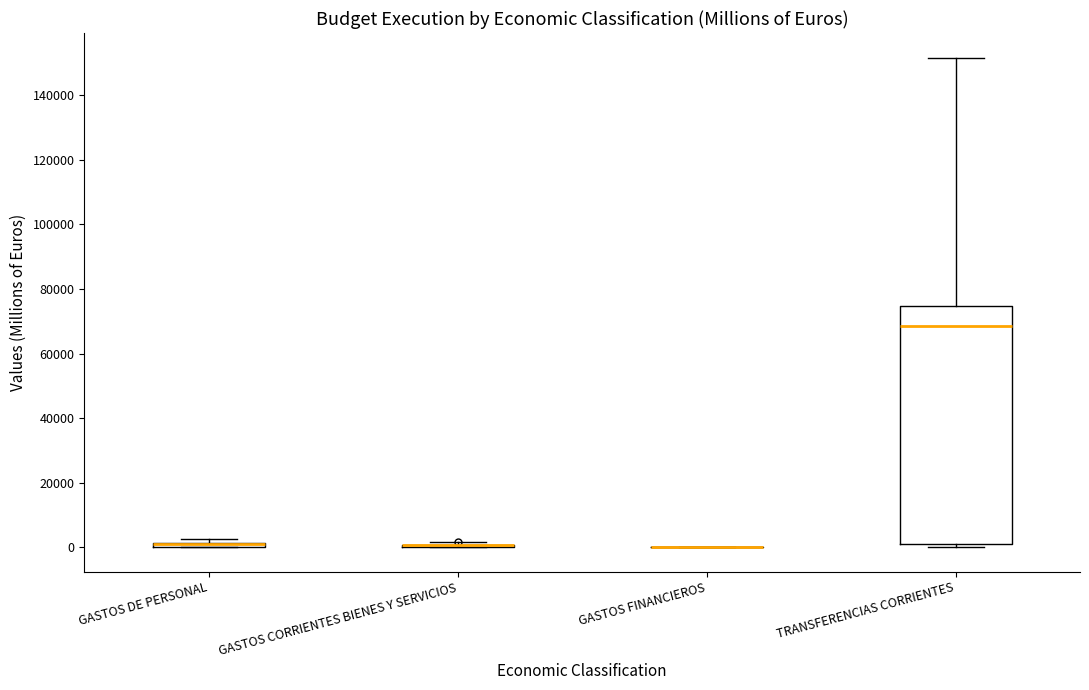

Which box is the tallest, from its lower edge to its upper edge?

TRANSFERENCIAS CORRIENTES